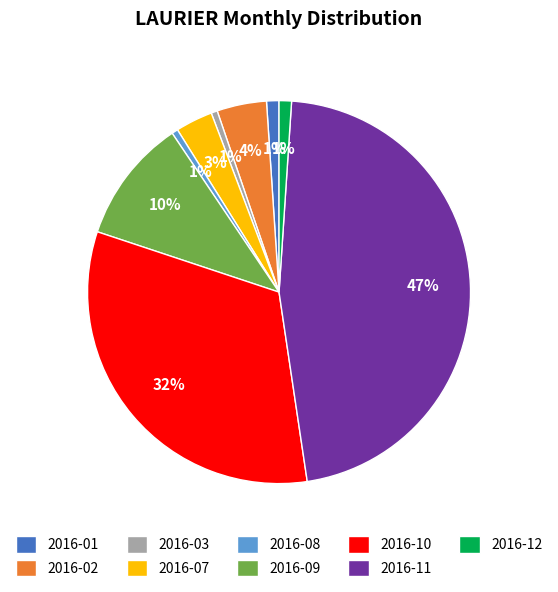

Does any single category account for the majority?

No